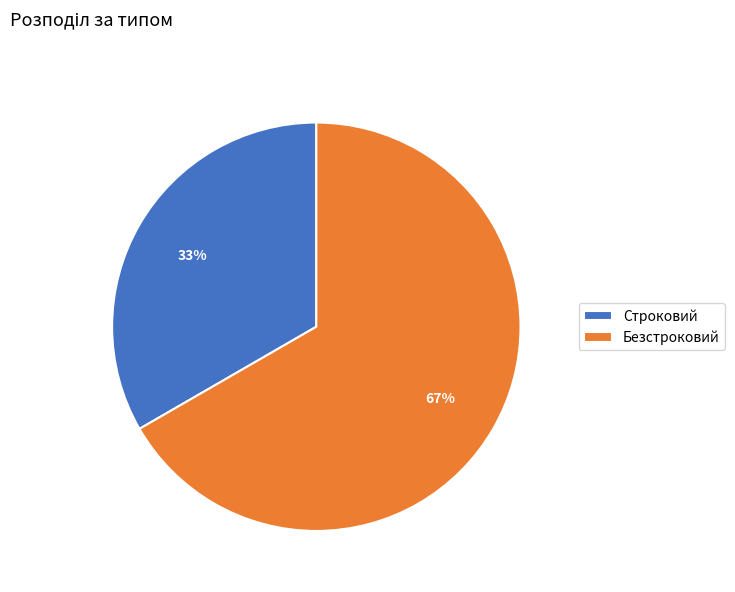

What percentage is the Безстроковий slice, to the nearest percent?

67%